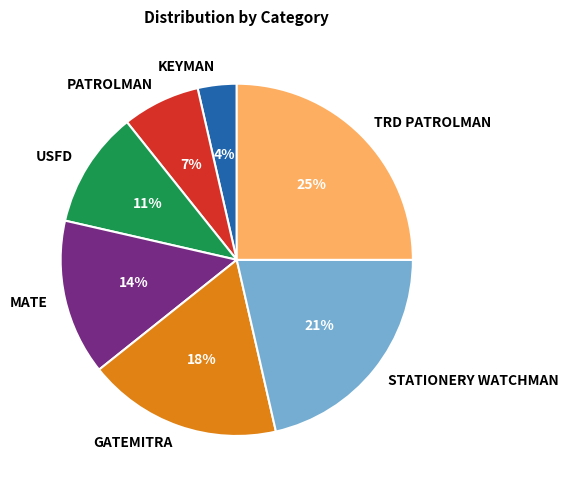

What percentage is the GATEMITRA slice, to the nearest percent?

18%